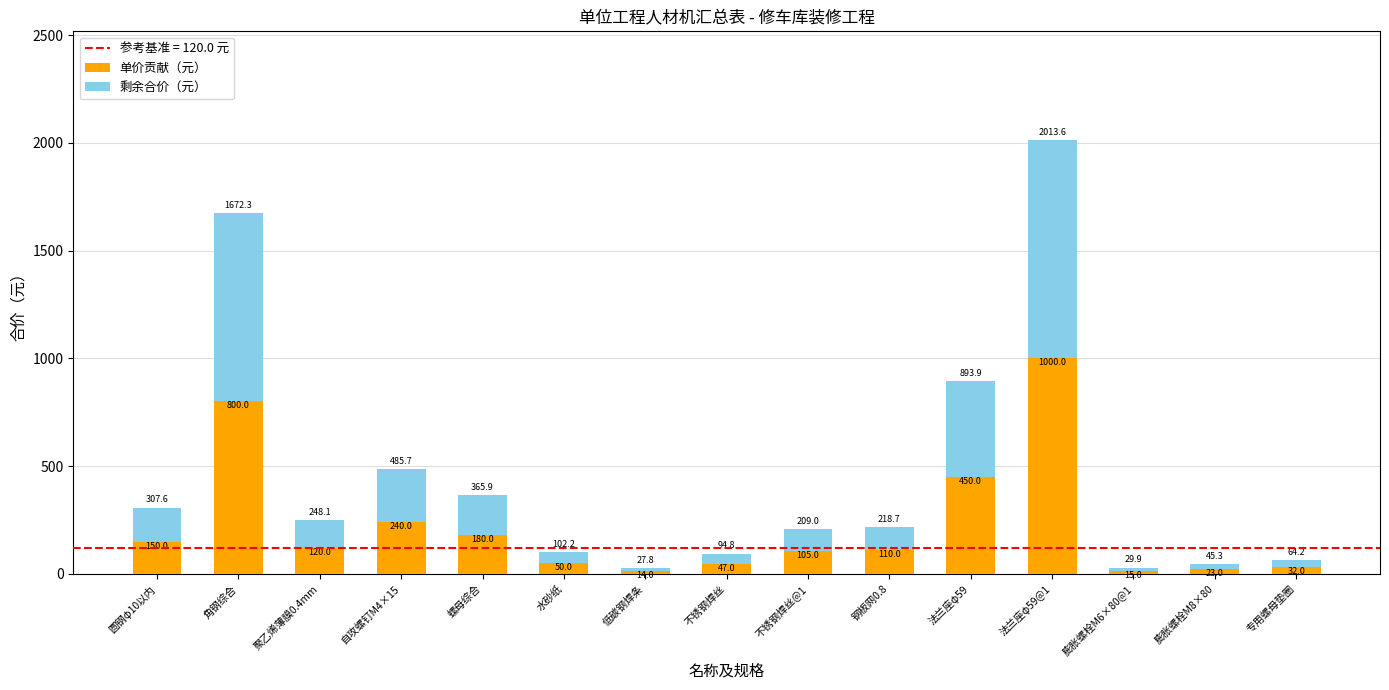

What is the sum of the 单价贡献（元） values at 圆钢φ10以内 and 聚乙烯薄膜0.4mm?

270.0